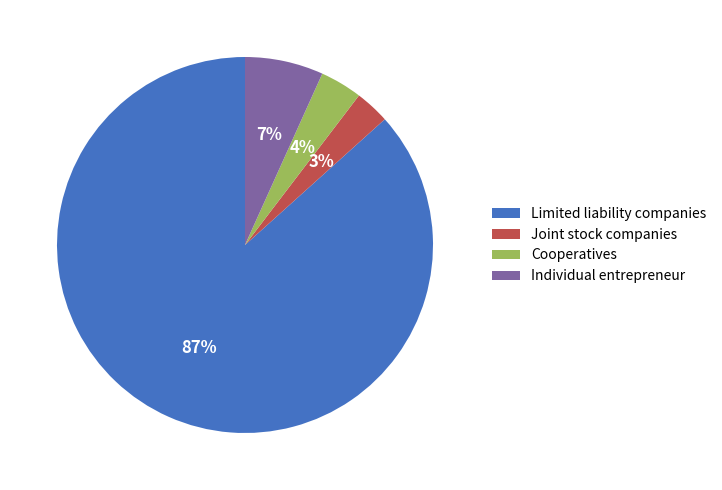

To the nearest percent, what is the average slice percentage?

25%